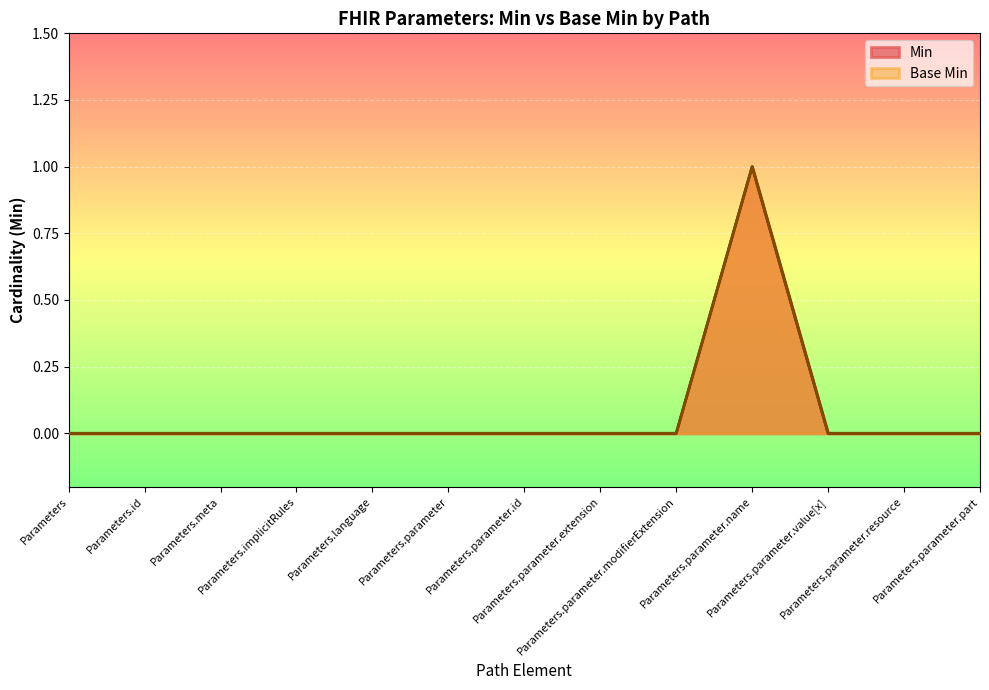

Which label corresponds to the smallest value in the chart?

Parameters